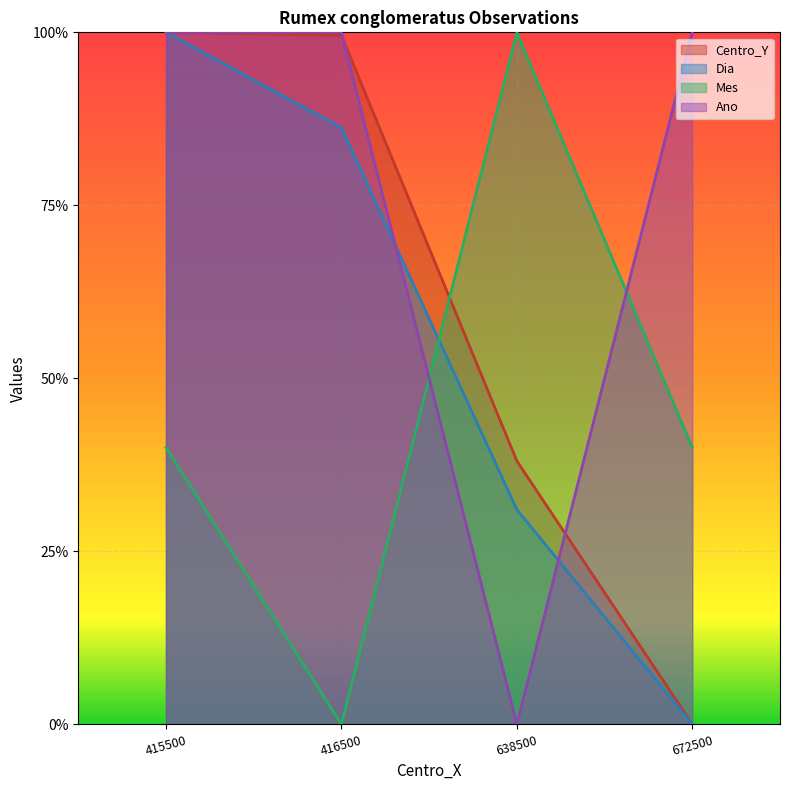

Reading left to right, extract all data points from this chart.

Centro_Y: 1.0	1.0	0.4	0.0
Dia: 1.0	0.9	0.3	0.0
Mes: 0.4	0.0	1.0	0.4
Ano: 1.0	1.0	0.0	1.0